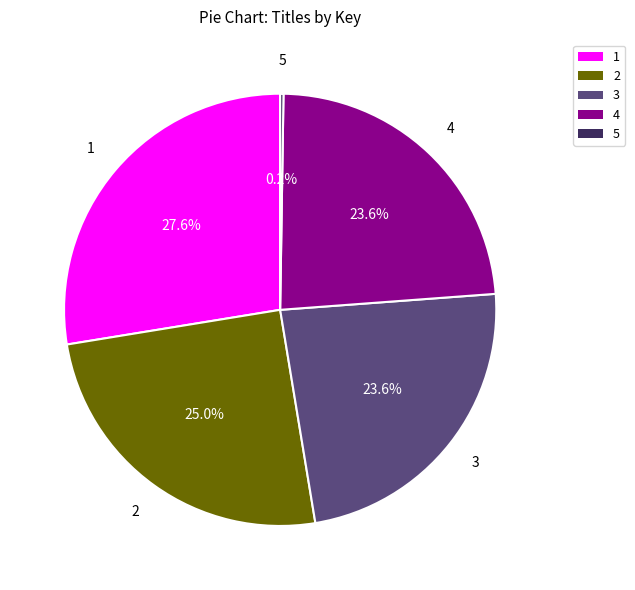

Approximately how many times larger is the value at 4 compared to 1?

0.9